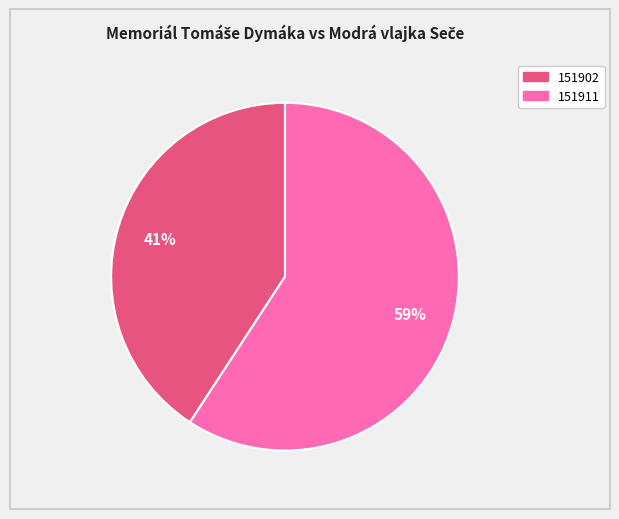

To the nearest percent, what is the combined percentage of 151911 and 151902?

100%